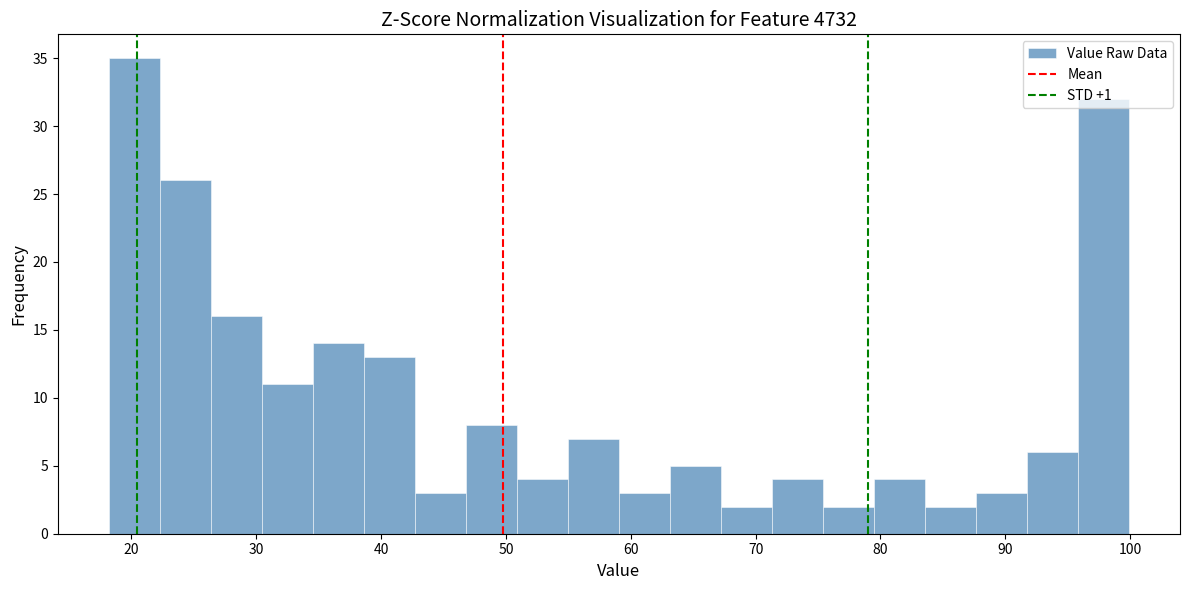

Reading left to right, list every bar in this chart as the range it spans on the x-axis followed by its height. Neither the bar edges nor the heights are printed on the chart, so give them approximately, as read against the axes.

18 to 22: 35
22 to 26: 26
26 to 30: 16
30 to 35: 11
35 to 39: 14
39 to 43: 13
43 to 47: 3
47 to 51: 8
51 to 55: 4
55 to 59: 7
59 to 63: 3
63 to 67: 5
67 to 71: 2
71 to 75: 4
75 to 79: 2
79 to 84: 4
84 to 88: 2
88 to 92: 3
92 to 96: 6
96 to 100: 32